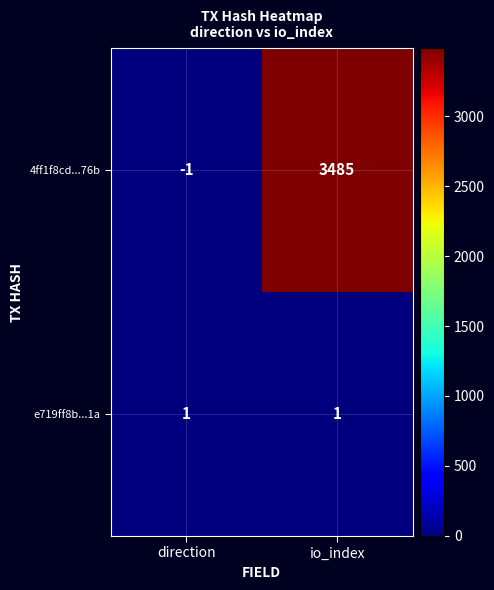

What is the difference between the highest and lowest values at direction?

2